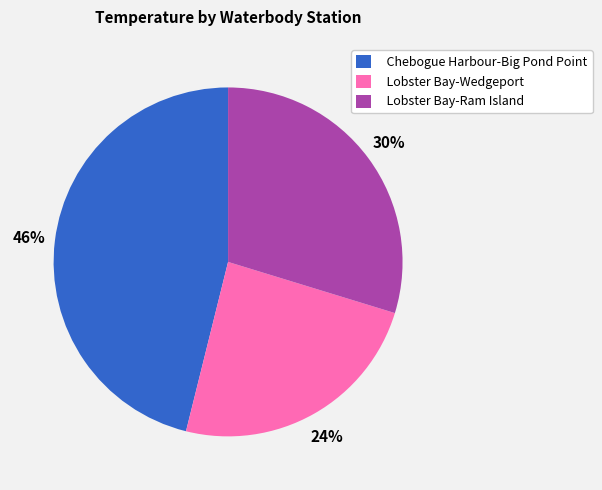

To the nearest percent, what percentage of the pie is Lobster Bay-Wedgeport?

24%